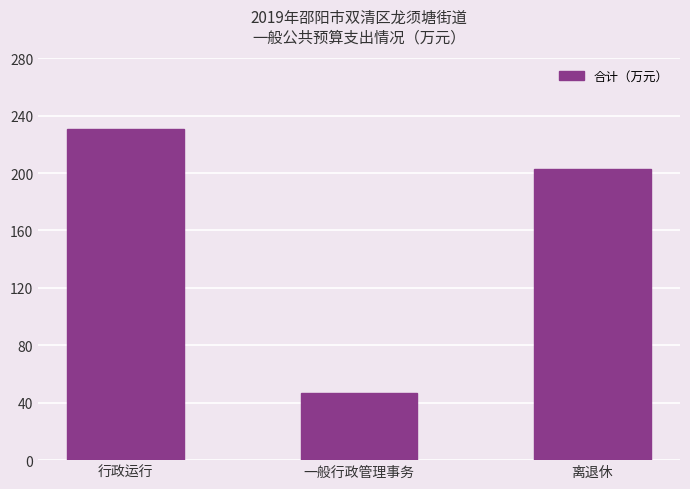

What is the difference between the maximum and minimum values?

184.0